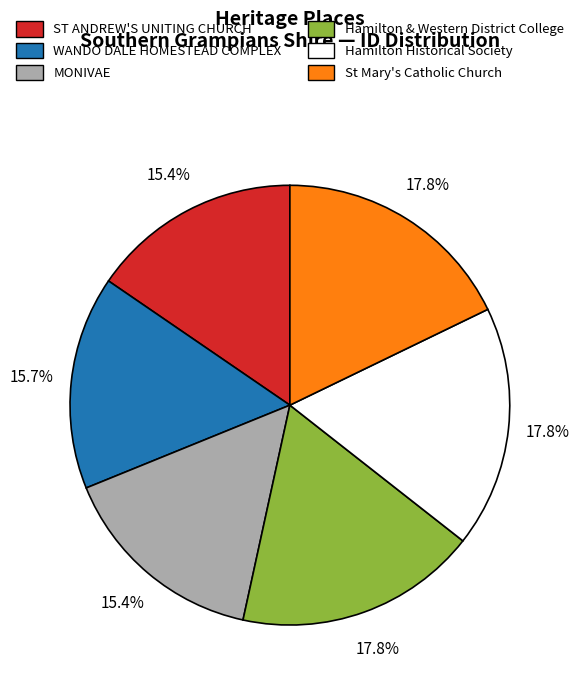

Is it true that Hamilton & Western District College is 18% of the pie?

True